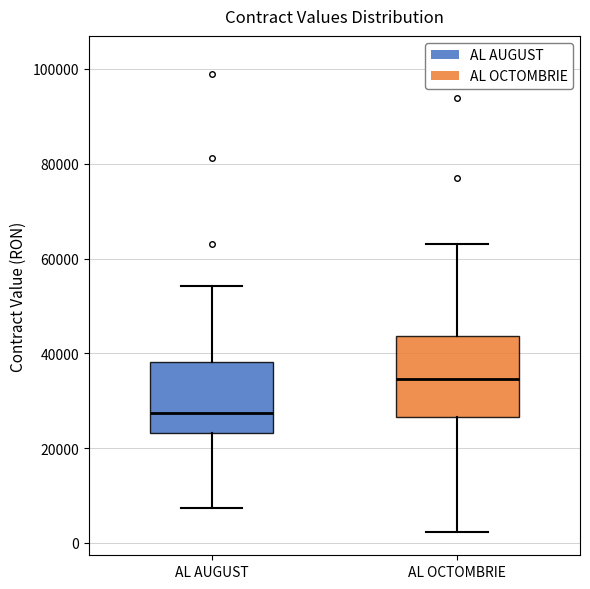

Where does the median line of the box for AL OCTOMBRIE sit on the y-axis? The values are not printed on the chart, so give them approximately, as read against the axis.

34000